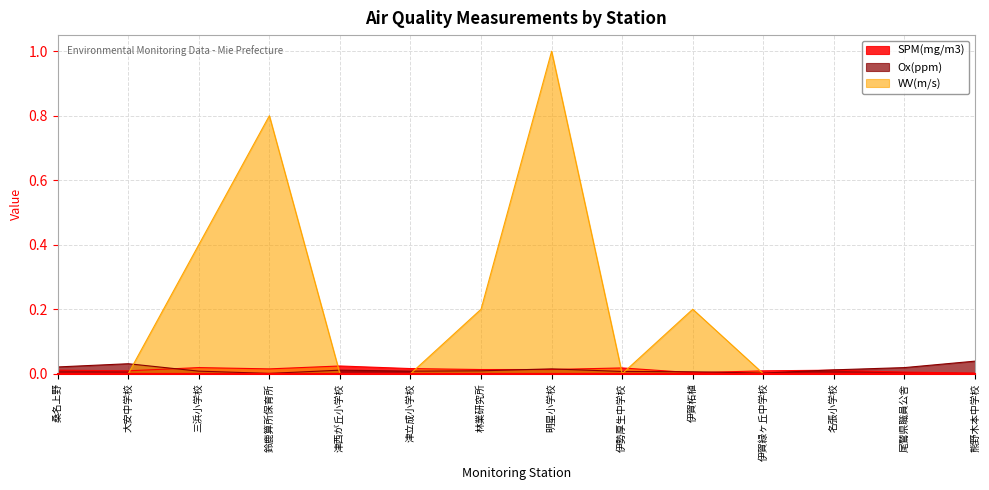

Where is WV(m/s) nearest to the value 0?

桑名上野